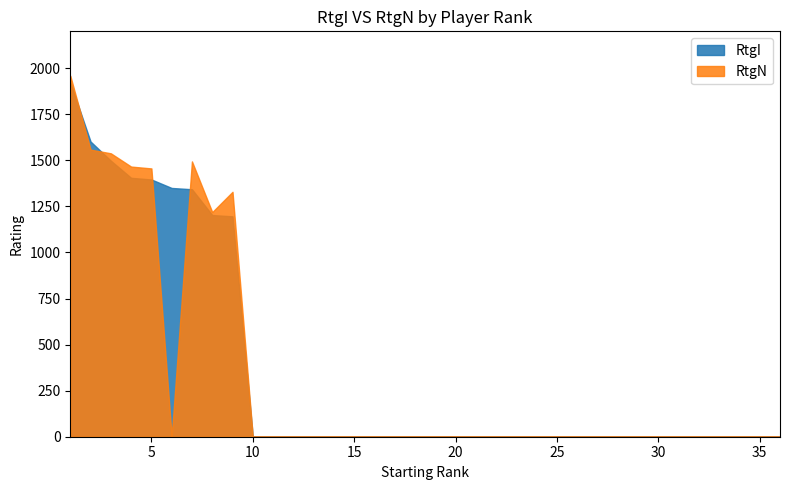

The RtgN series shows -638 at 12. True or false?

False